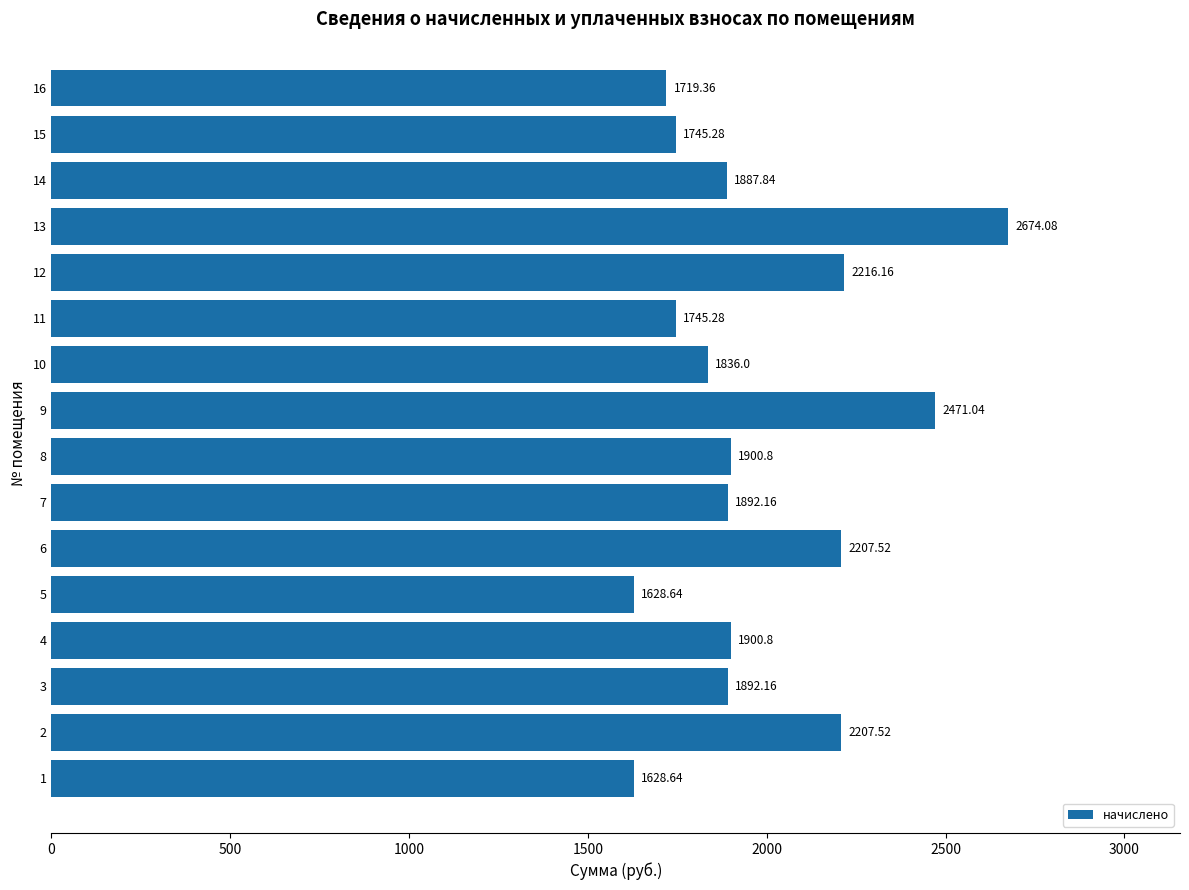

What is the difference between the maximum and second lowest values?

1045.4